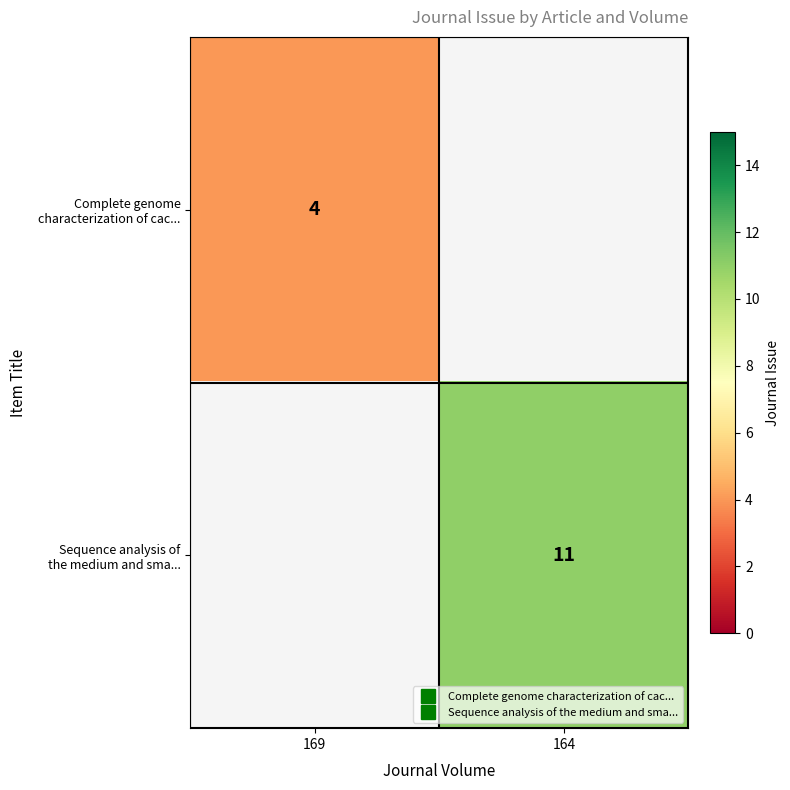

What is the minimum value for Complete genome characterization of cac...?

4.0